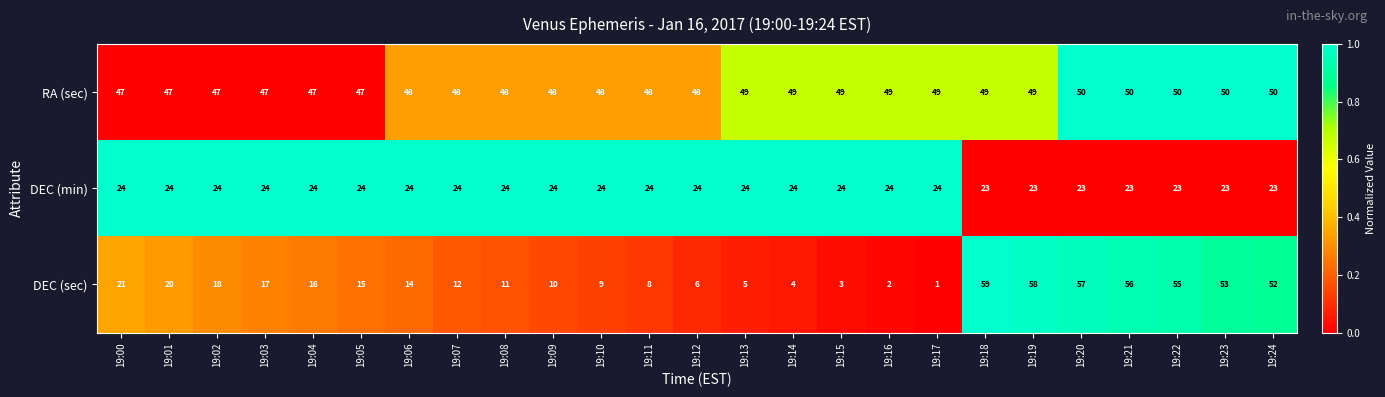

True or false: RA (sec) has a value of 22 at 19:02.

False